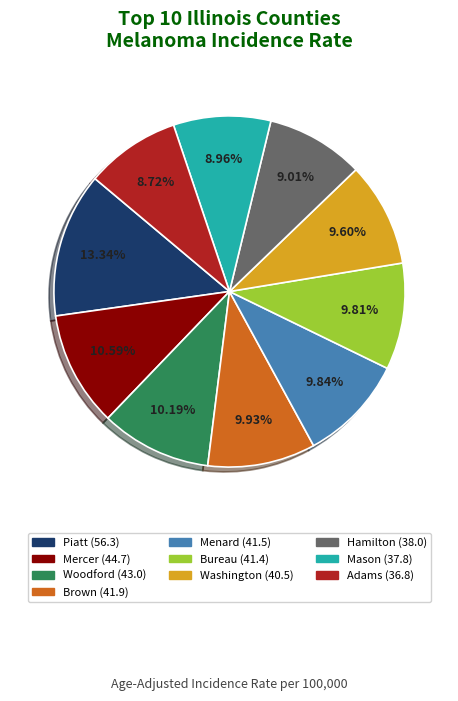

Combined, do Mercer and Bureau account for over 50%?

No